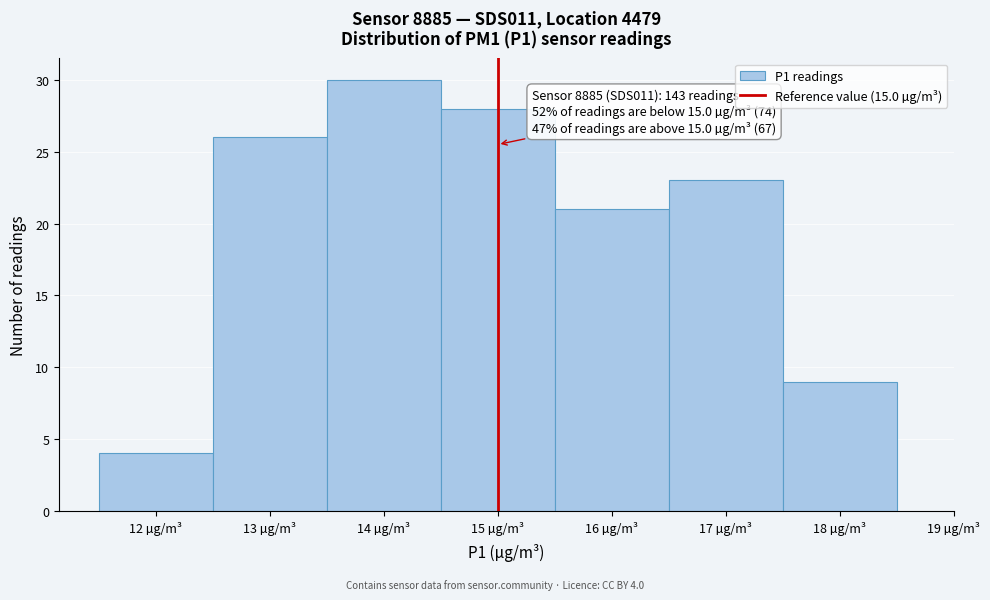

Which range on the x-axis has the tallest bar?

13.5 to 14.5